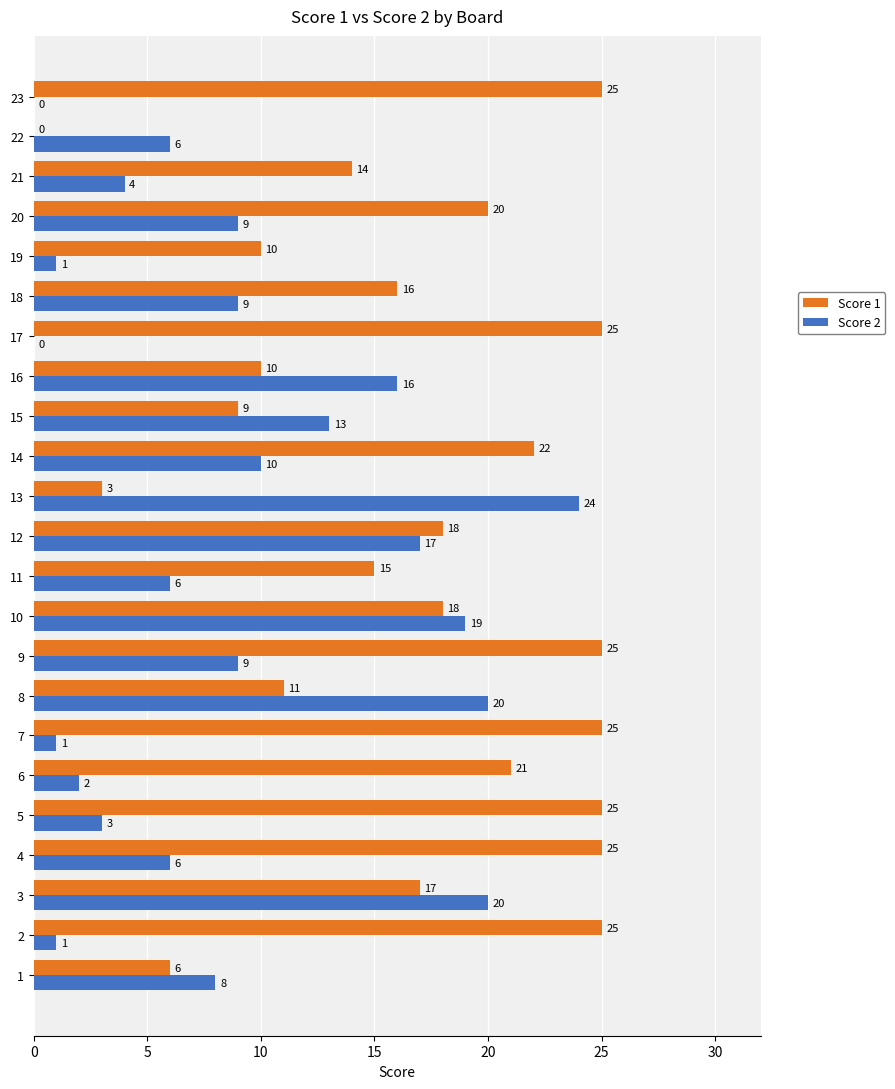

What is the sum of the Score 1 values at 7 and 15?

34